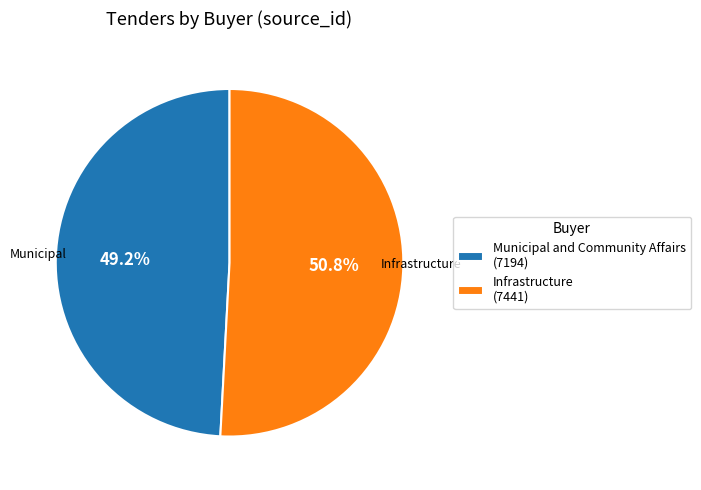

True or false: Municipal and Community Affairs accounts for 37% of the total.

False